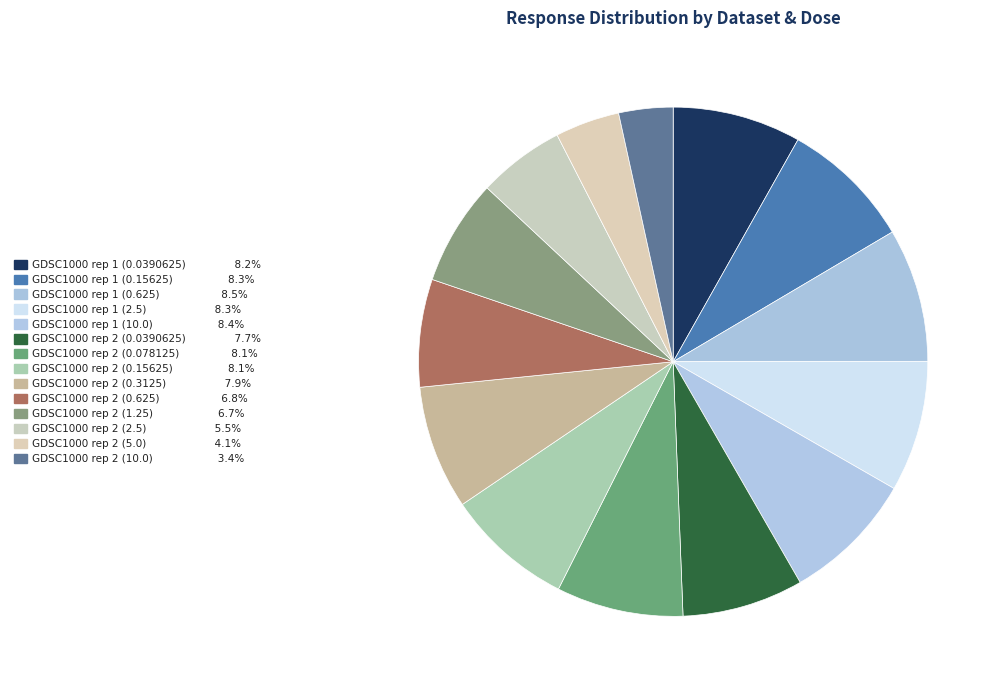

How many slices are in this pie chart?

14